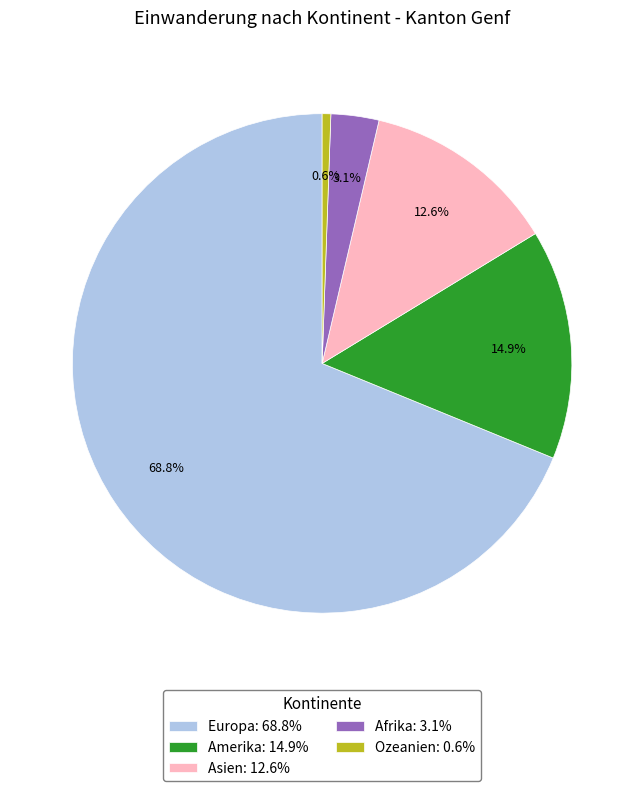

Rank the categories by value from highest to lowest.

Europa: 68.8%, Amerika: 14.9%, Asien: 12.6%, Afrika: 3.1%, Ozeanien: 0.6%